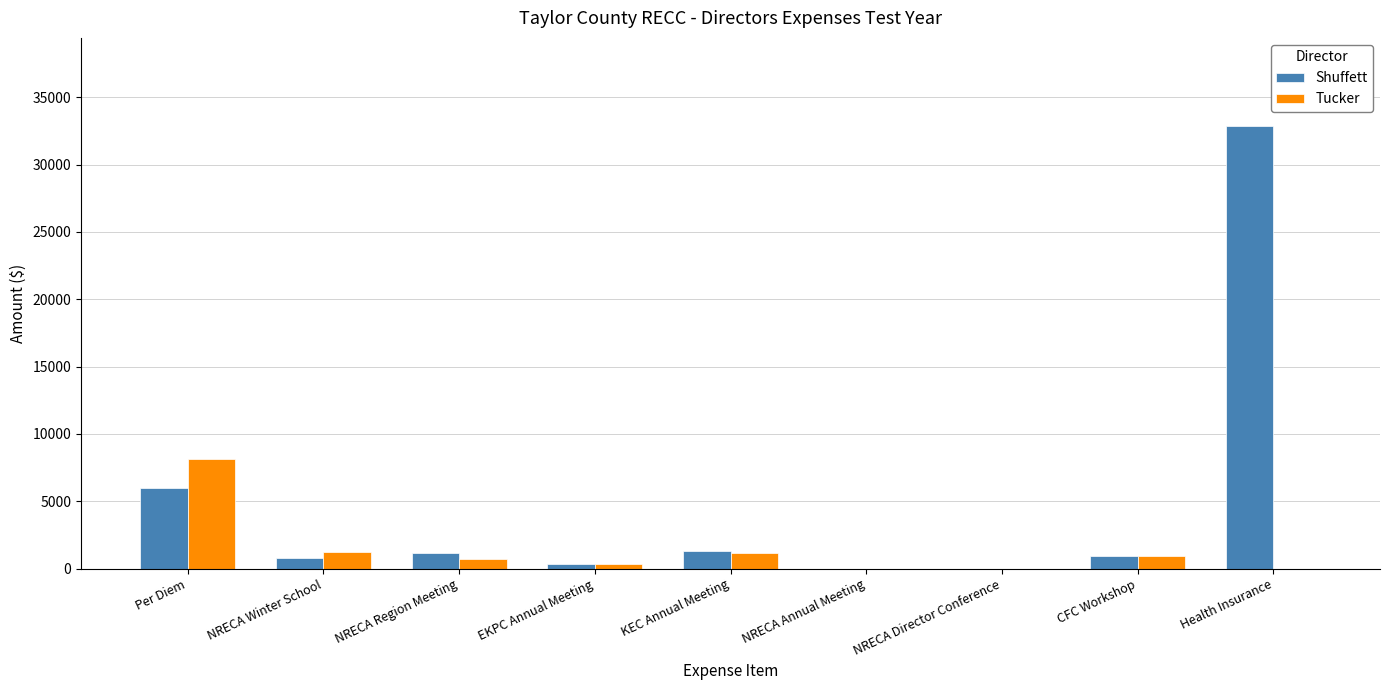

Which category has the highest value in the Shuffett series?

Health Insurance